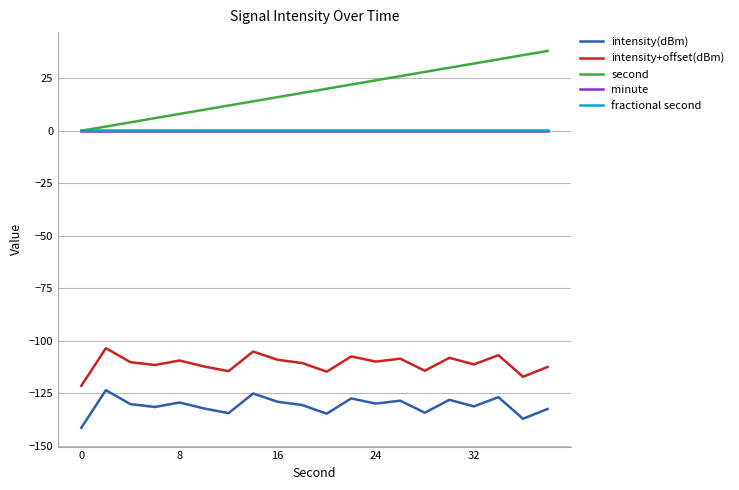

True or false: intensity+offset(dBm) and intensity(dBm) intersect in this chart.

False